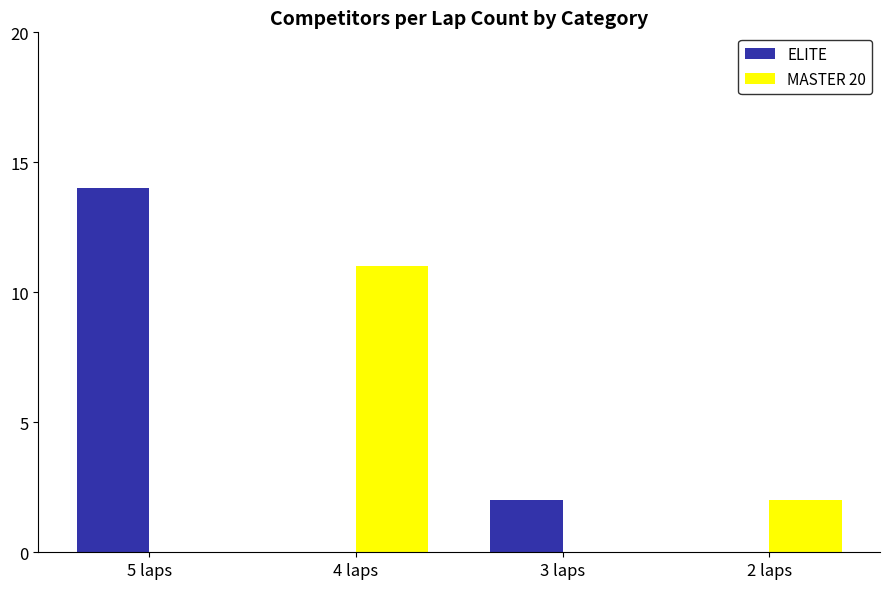

Does the chart contain stacked bars?

No